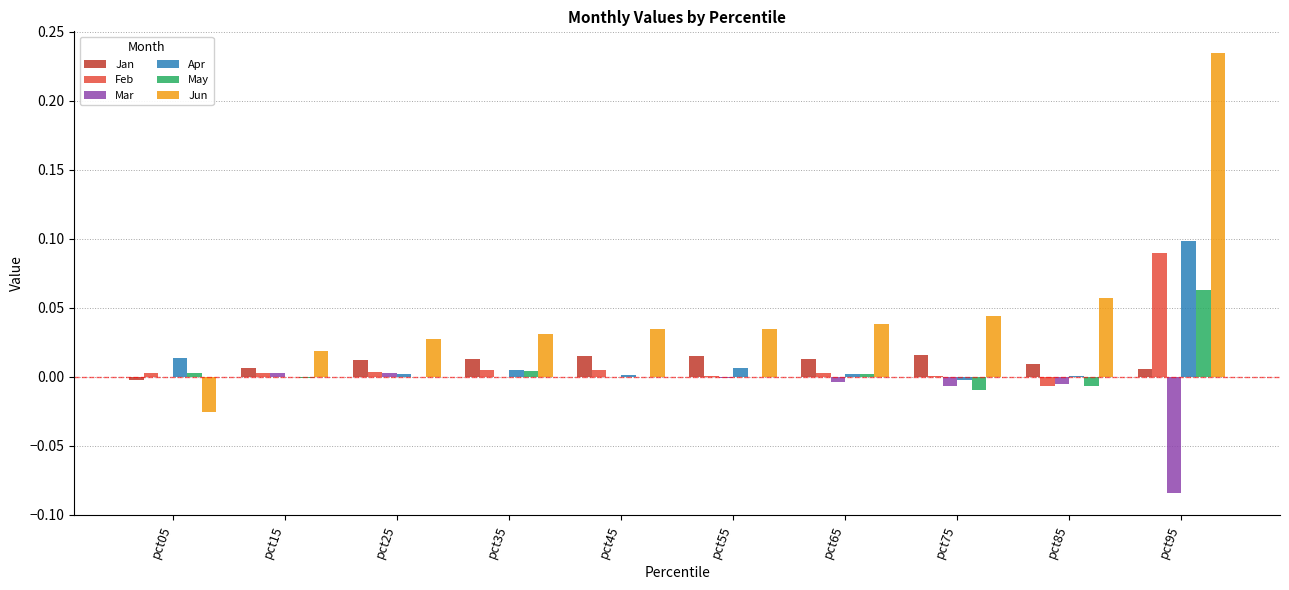

True or false: Apr has a value of 0.1 at pct95.

True